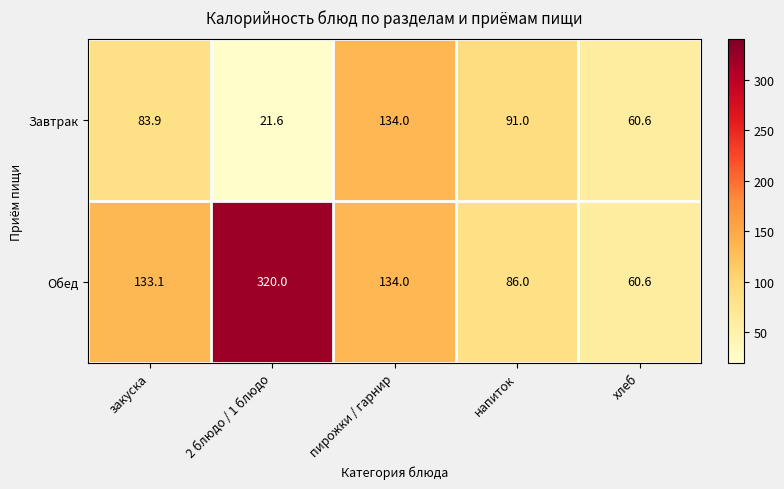

Rank the series by their maximum value, from lowest to highest.

Завтрак, Обед